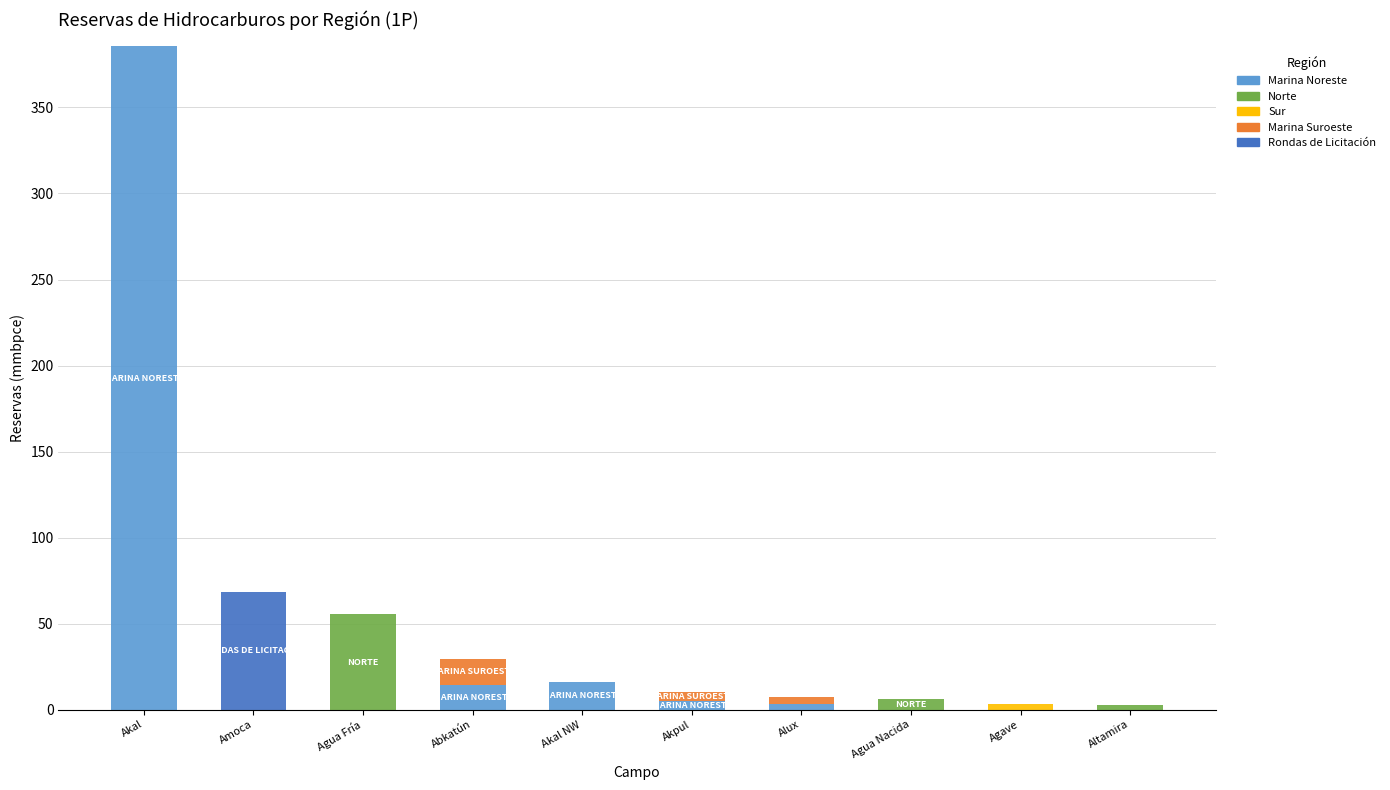

At which category is the sum across all series the highest?

Akal